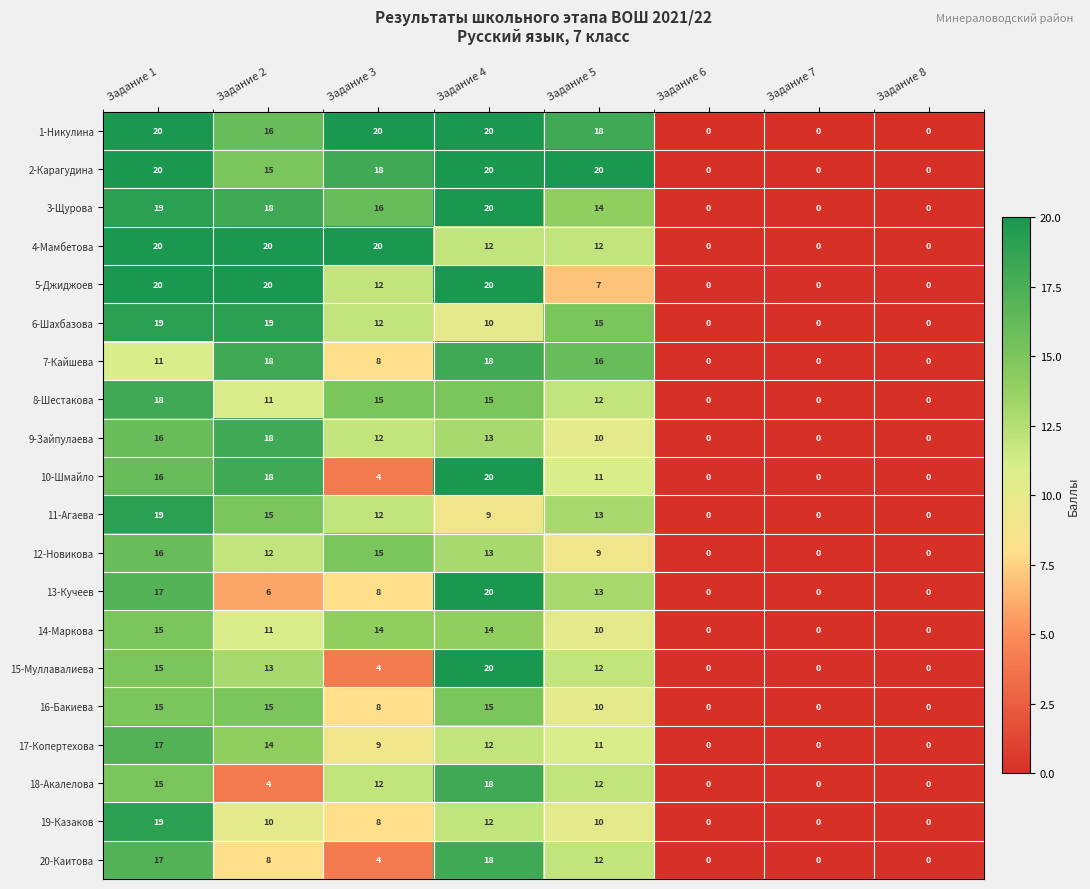

Is it true that 13-Кучеев equals 10 at Задание 3?

False